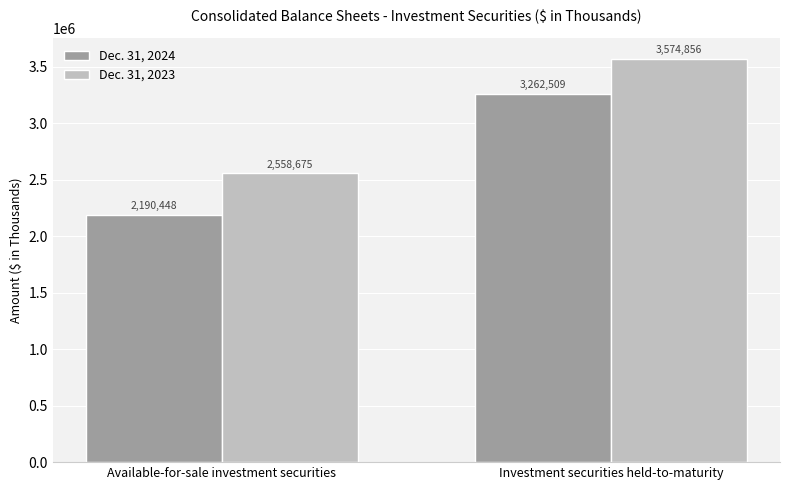

What are all the series names shown in the legend?

Dec. 31, 2024, Dec. 31, 2023